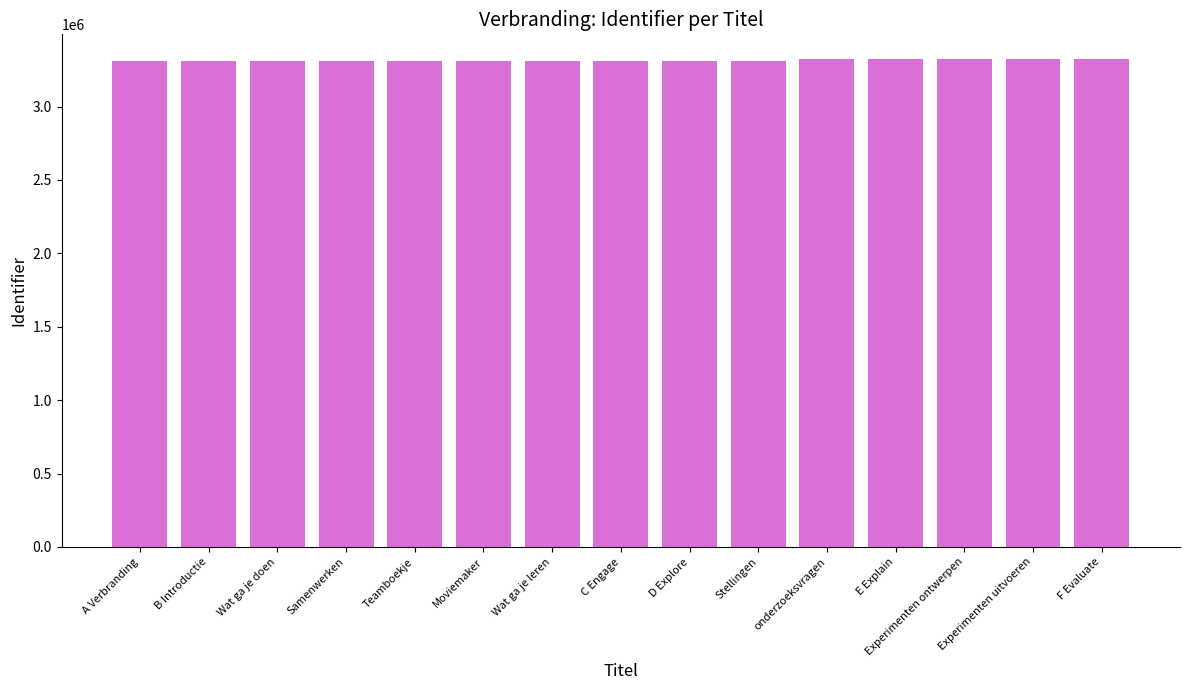

What is the ratio of the value at B Introductie to the value at Moviemaker?

1.0